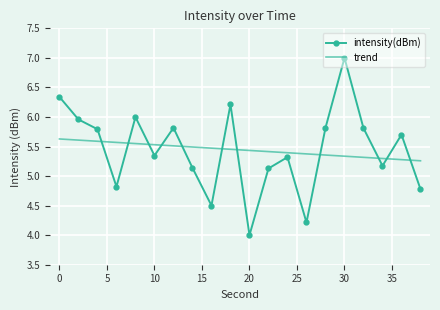

Rank the series by their maximum value, from lowest to highest.

trend, intensity(dBm)